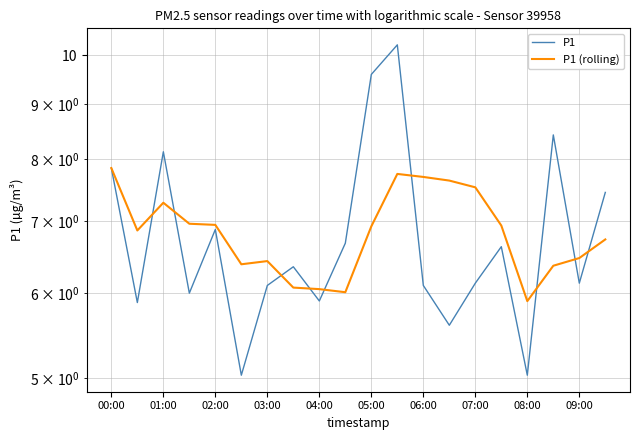

At how many categories does at least one series exceed 7?

9